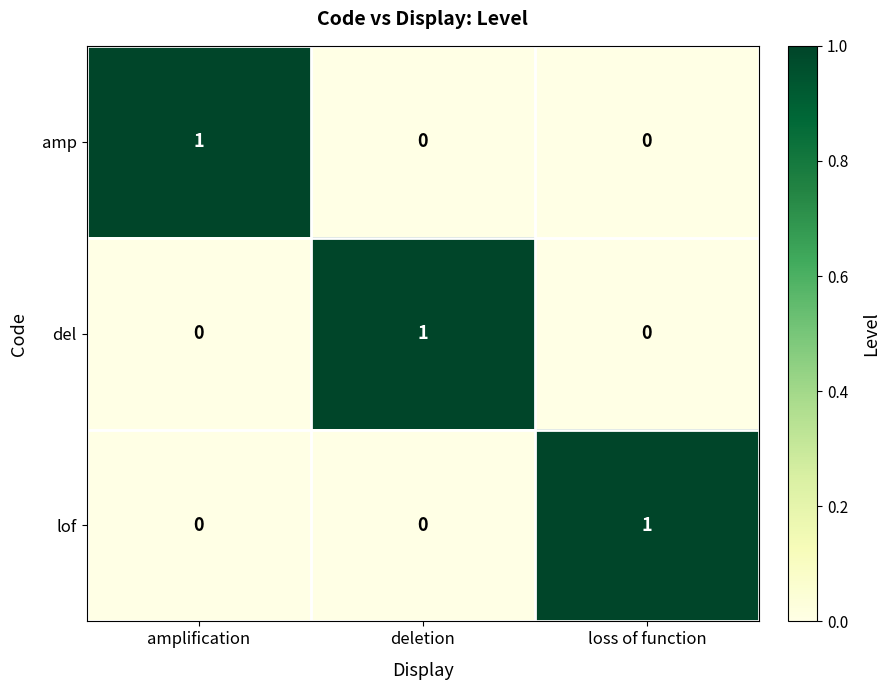

Count the number of data series in this chart.

3